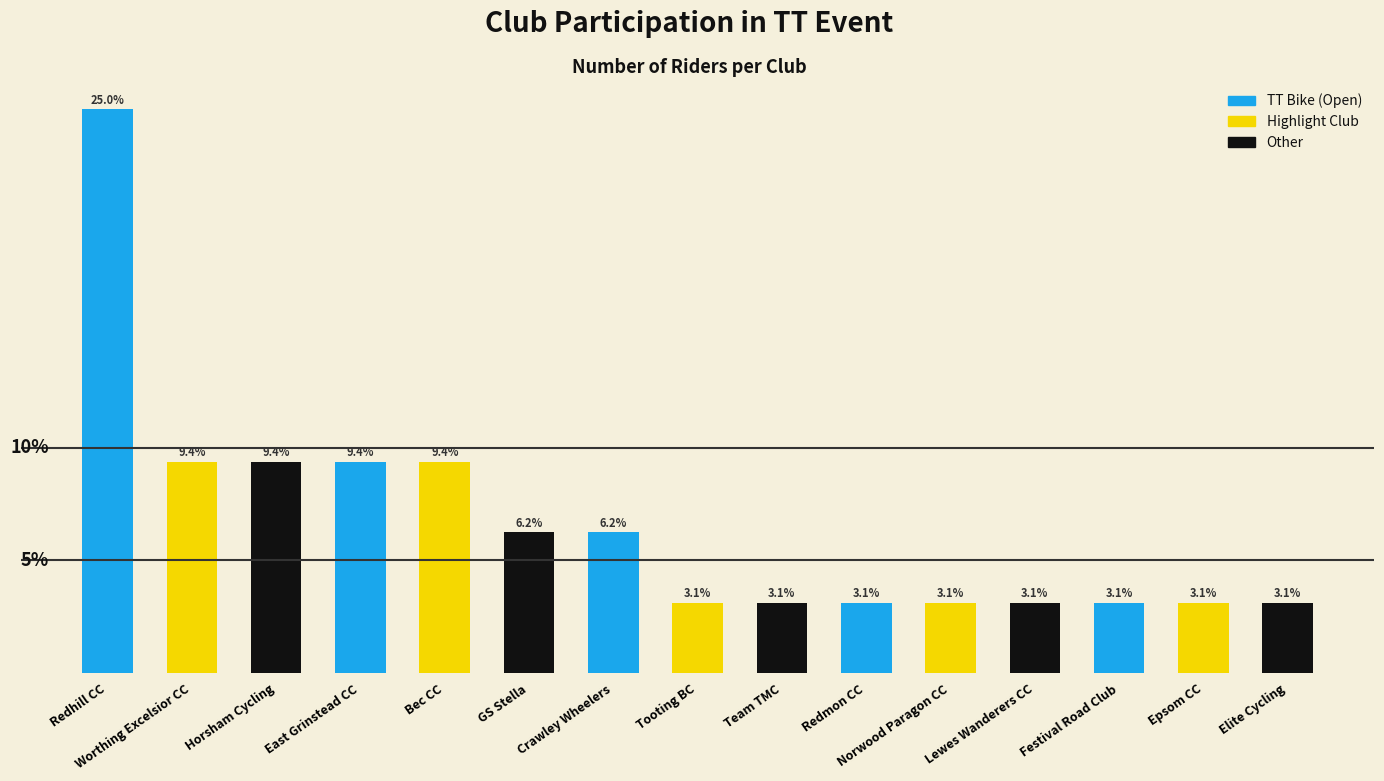

At which category does the chart reach its peak across all series?

Redhill CC